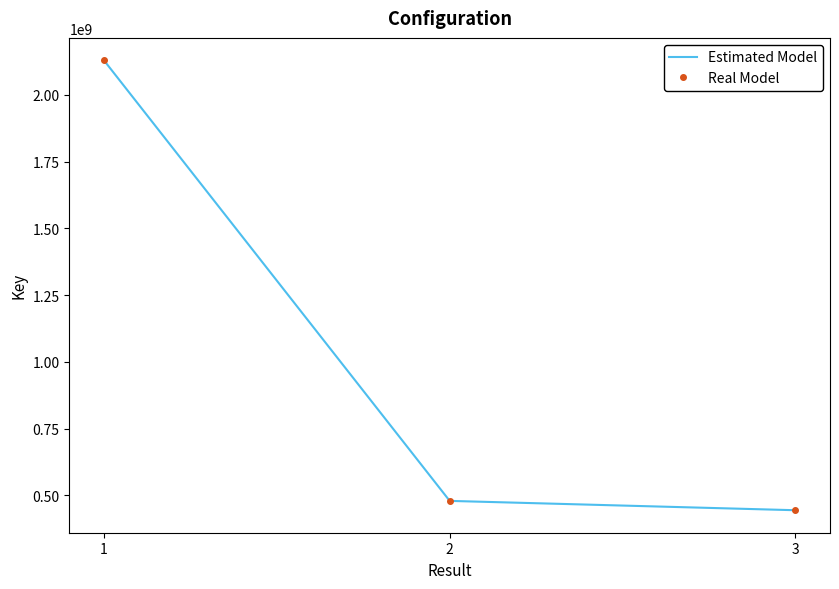

Which series has the largest total across all categories?

Estimated Model